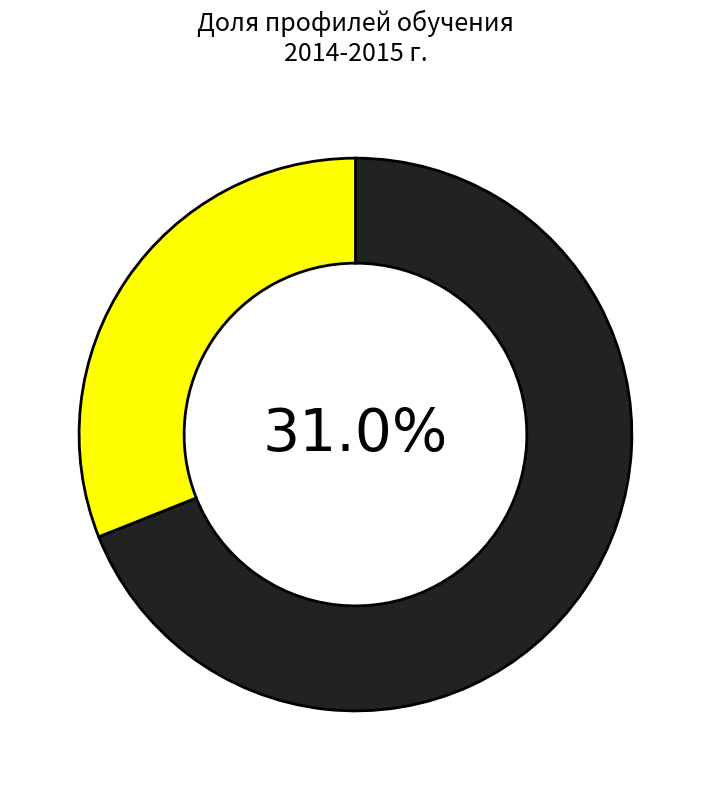

Is it true that 2016 г. is 77% of the pie?

False